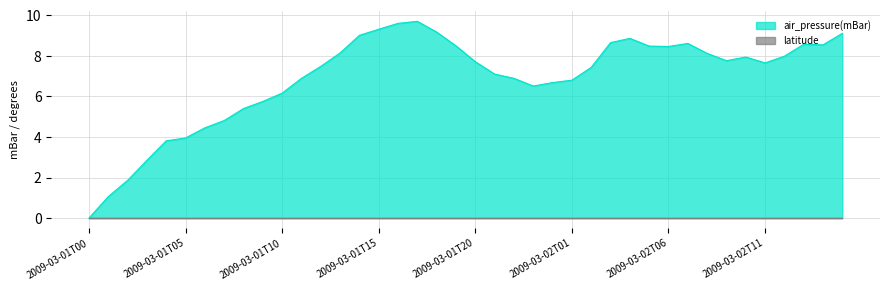

How many interior local peaks (higher than both neighbors) does the data have?

5